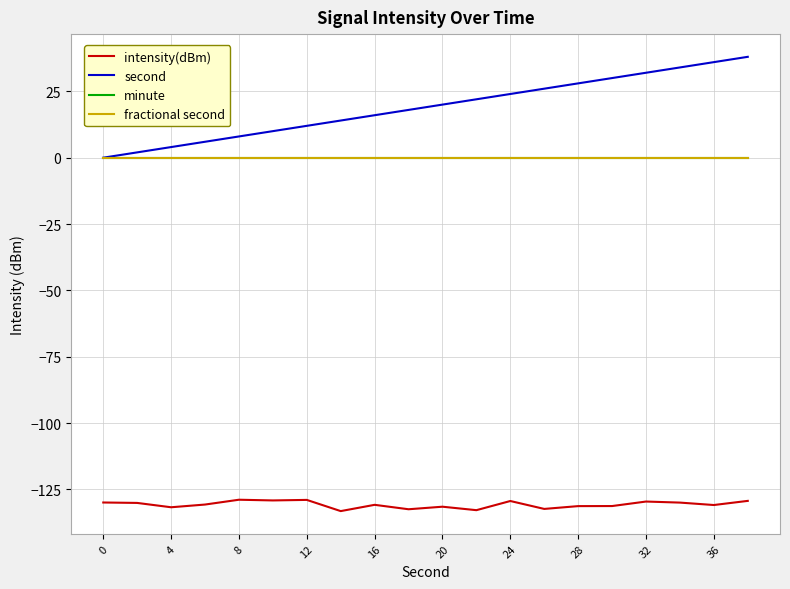

Does the chart have visible grid lines?

Yes